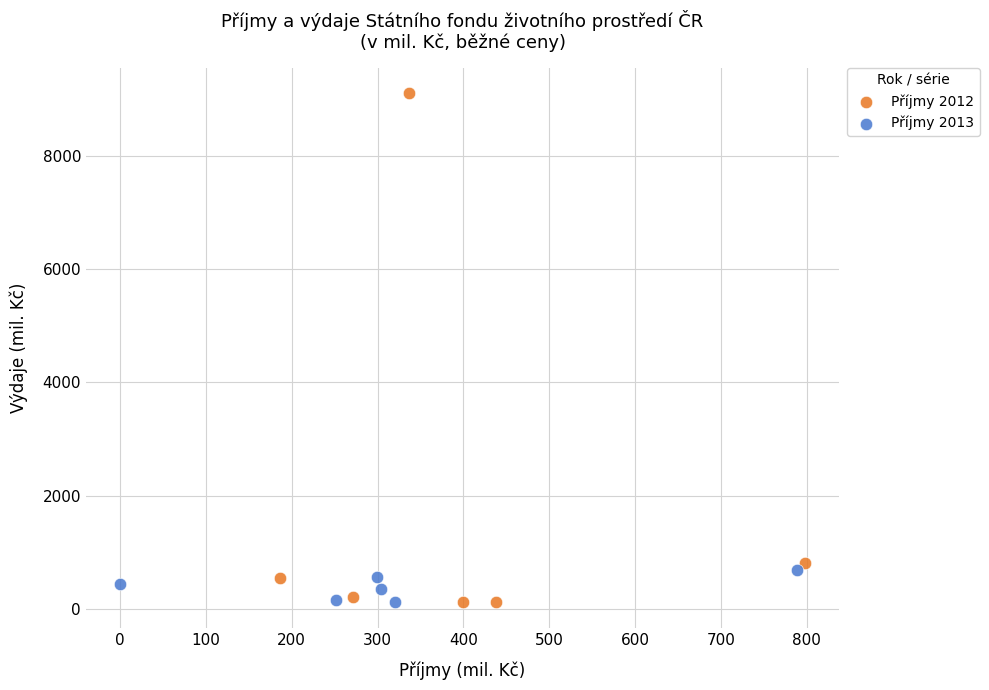

Which series contains the highest Y value?

Příjmy 2012